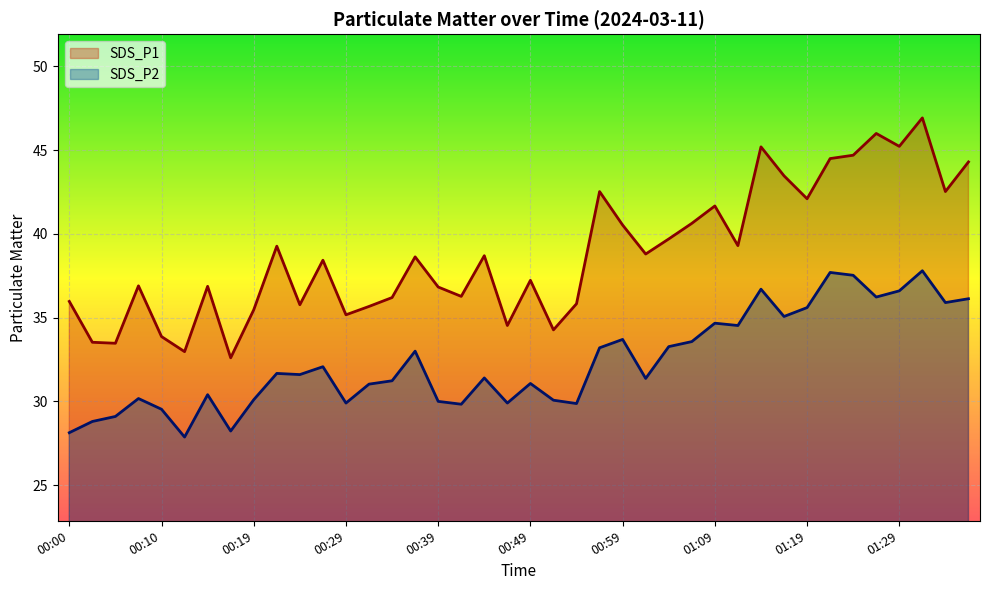

Reading left to right, extract all data points from this chart.

SDS_P1: 36.0	33.5	33.5	36.9	33.9	33.0	36.9	32.6	35.5	39.3	35.8	38.4	35.2	35.7	36.2	38.6	36.8	36.3	38.7	34.5	37.2	34.3	35.8	42.5	40.5	38.8	39.7	40.6	41.7	39.3	45.2	43.5	42.1	44.5	44.7	46.0	45.2	46.9	42.5	44.3
SDS_P2: 28.1	28.8	29.1	30.2	29.5	27.9	30.4	28.2	30.1	31.7	31.6	32.1	29.9	31.0	31.2	33.0	30.0	29.8	31.4	29.9	31.1	30.1	29.9	33.2	33.7	31.4	33.3	33.6	34.7	34.5	36.7	35.1	35.6	37.7	37.5	36.2	36.6	37.8	35.9	36.1